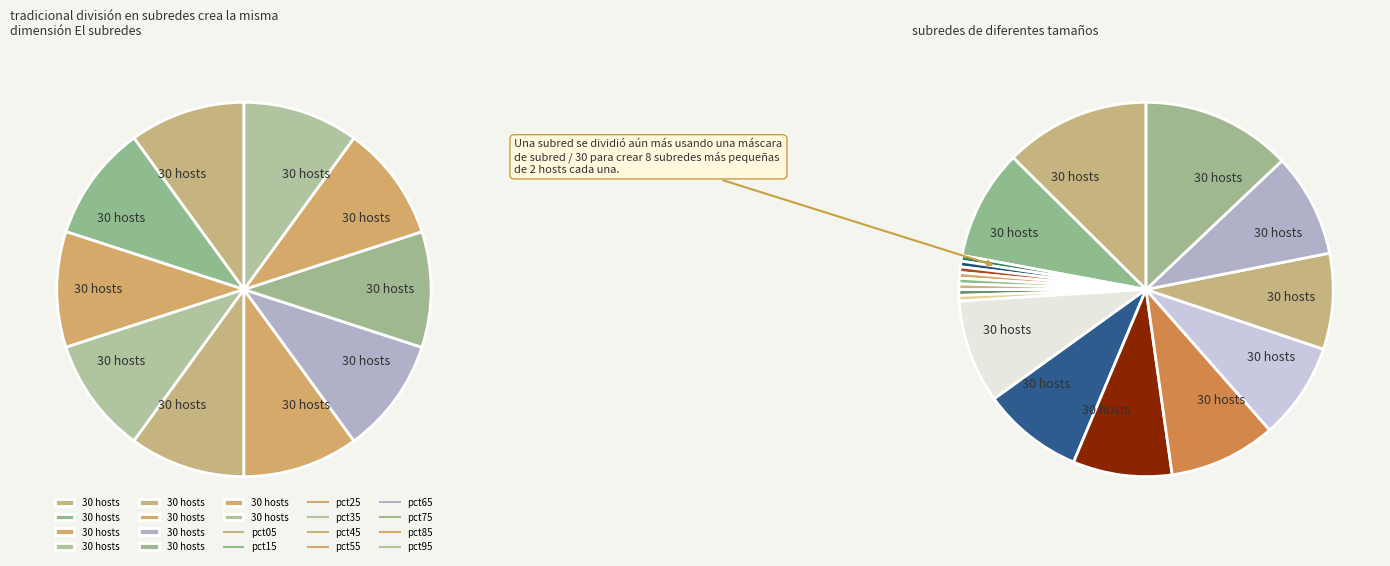

What percentage is NOT represented by pct75?

91.4%